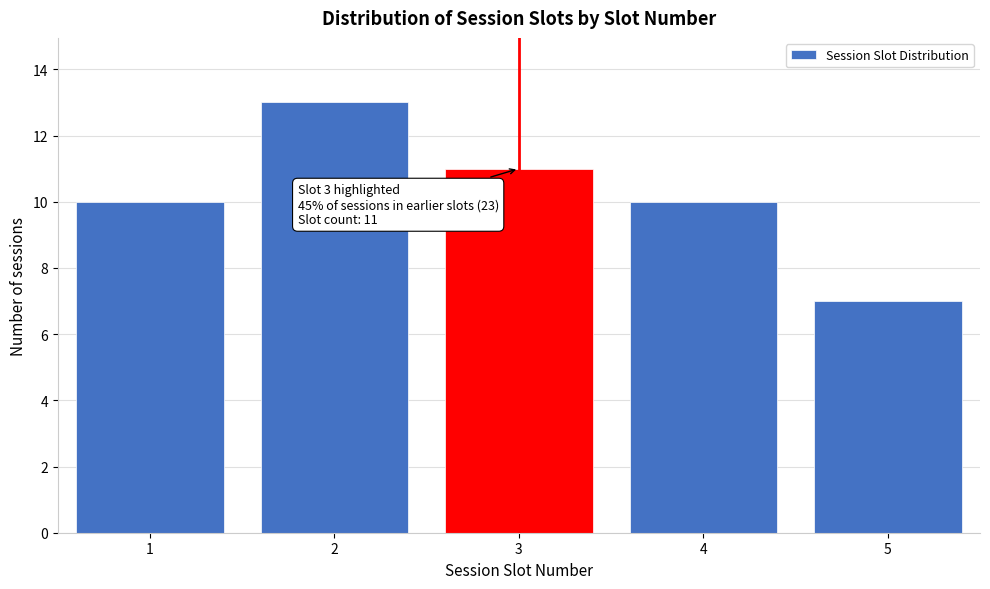

Reading left to right, extract all data points from this chart.

10	13	11	10	7